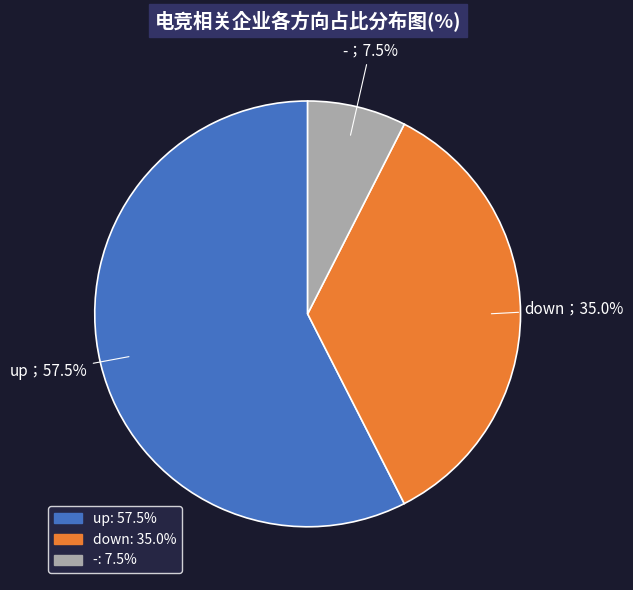

Between up and down, which is larger?

up